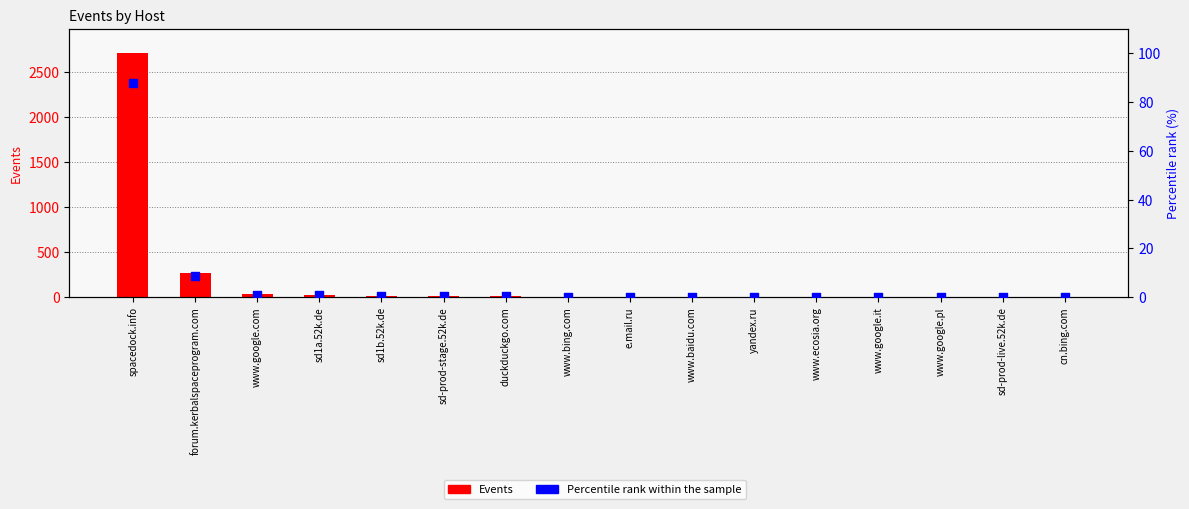

What is the total value across all series at www.ecosia.org?

1.0